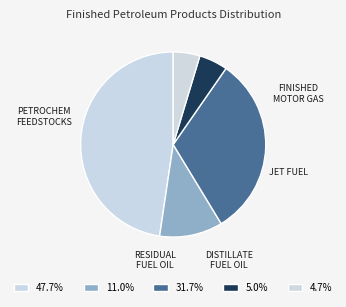

To the nearest percent, what is the average slice percentage?

20%